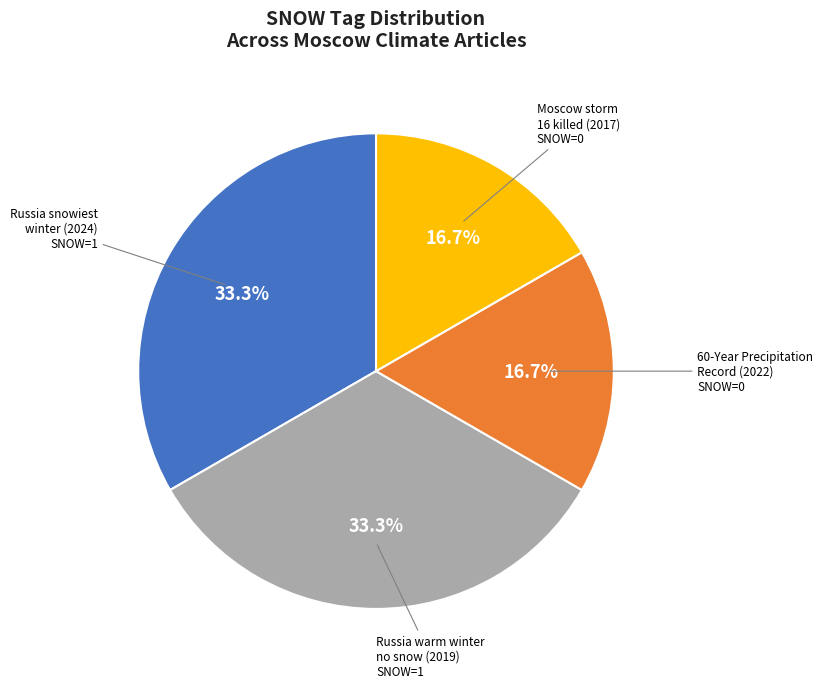

Approximately how many times larger is the value at 60-Year Precipitation Record (2022) SNOW=0 compared to Moscow storm 16 killed (2017) SNOW=0?

1.0